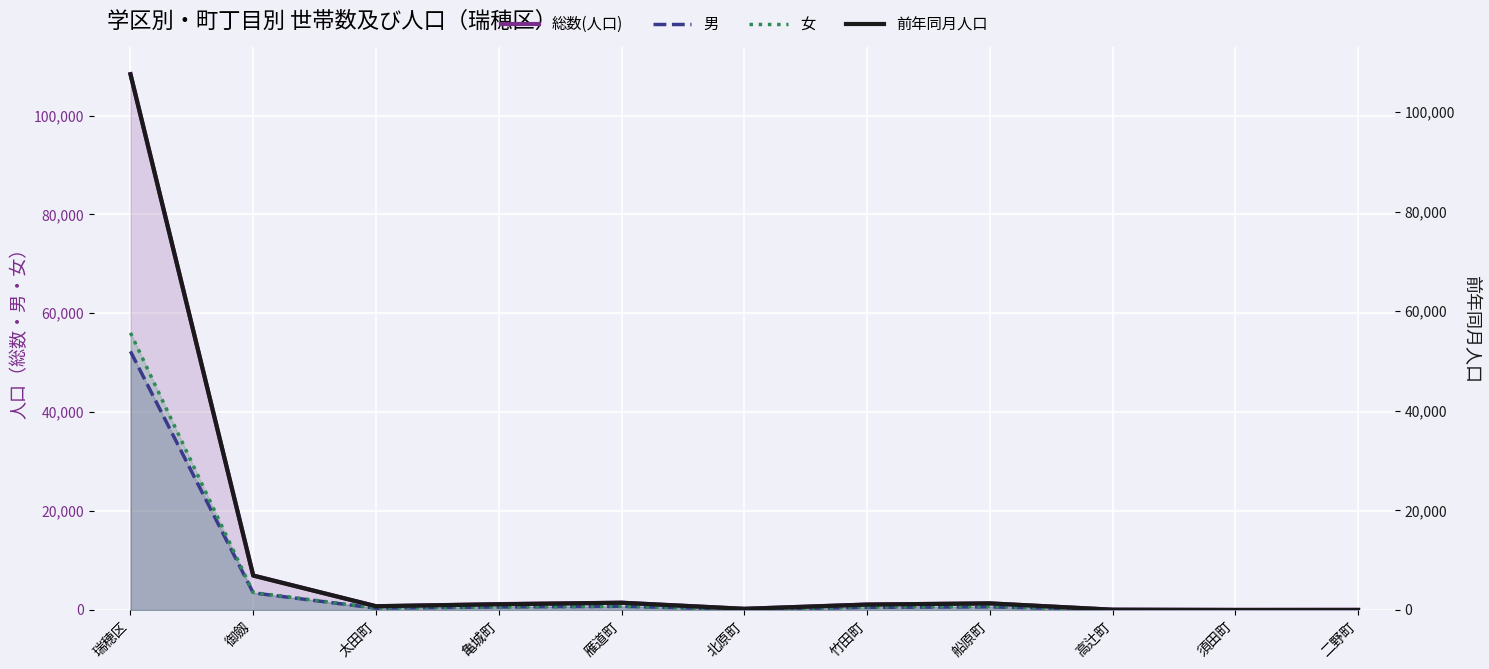

True or false: 男 has a value of 507 at 雁道町.

False